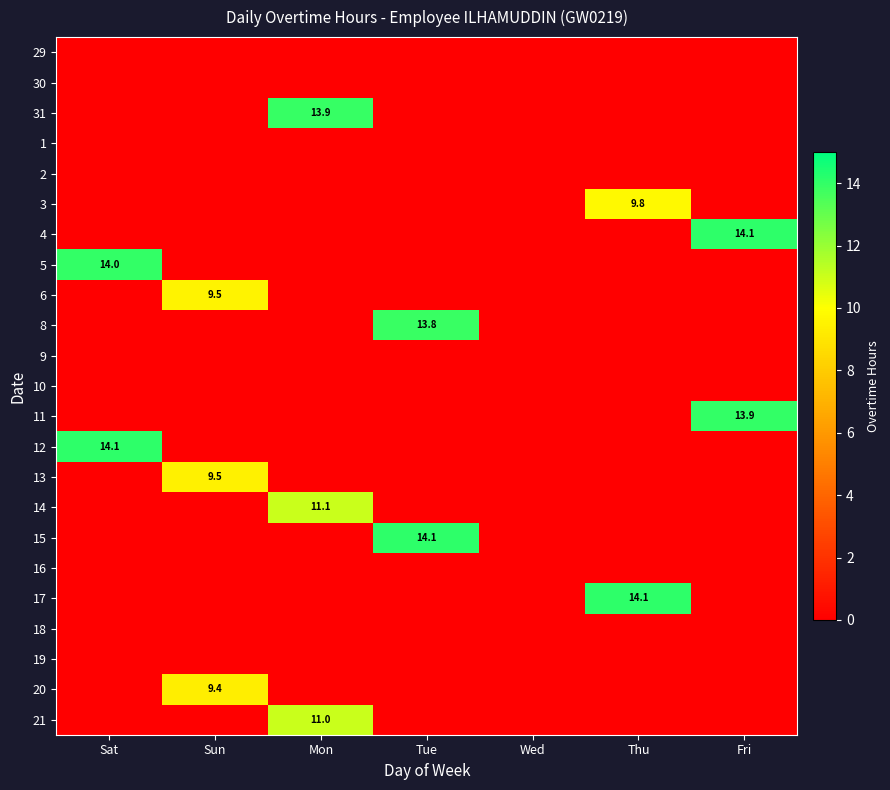

Is the value of 10 at Tue greater than the value of 1 at Wed?

No